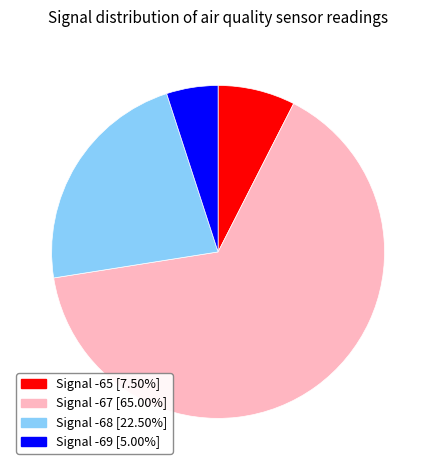

Is there a majority slice in this chart?

Yes